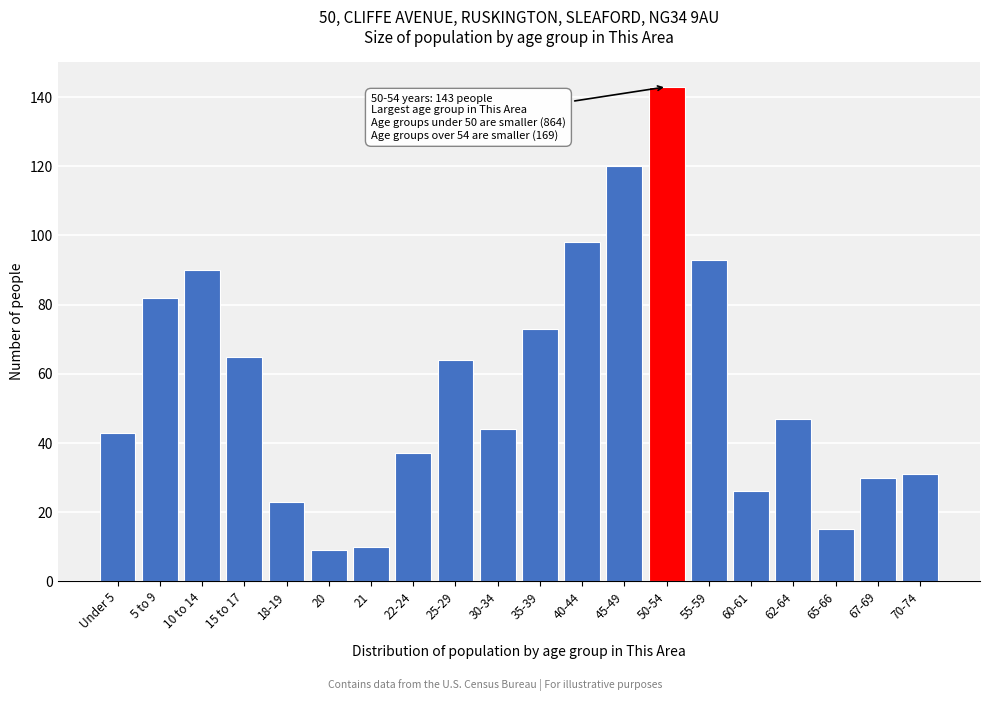

Reading right to left, transcribe all the data shown in this chart.

31	30	15	47	26	93	143	120	98	73	44	64	37	10	9	23	65	90	82	43